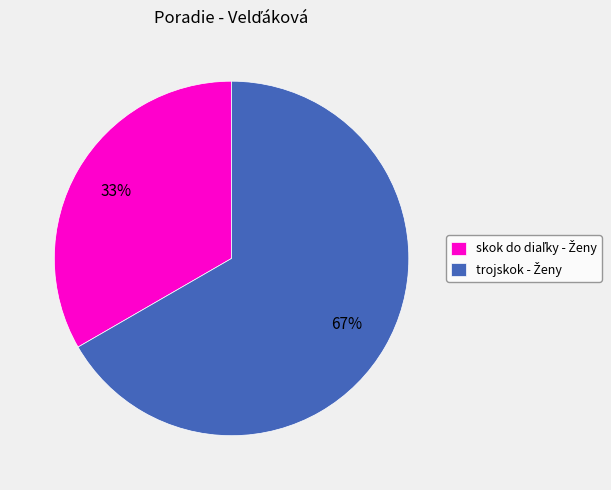

How many slices are in this pie chart?

2